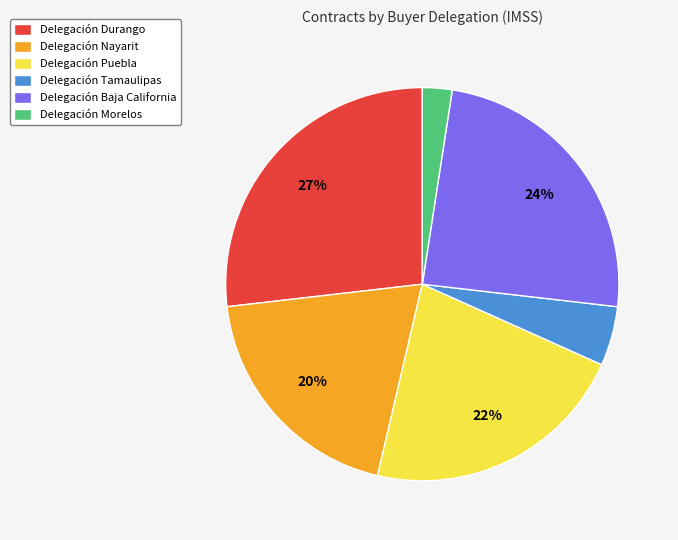

How many slices are in this pie chart?

6